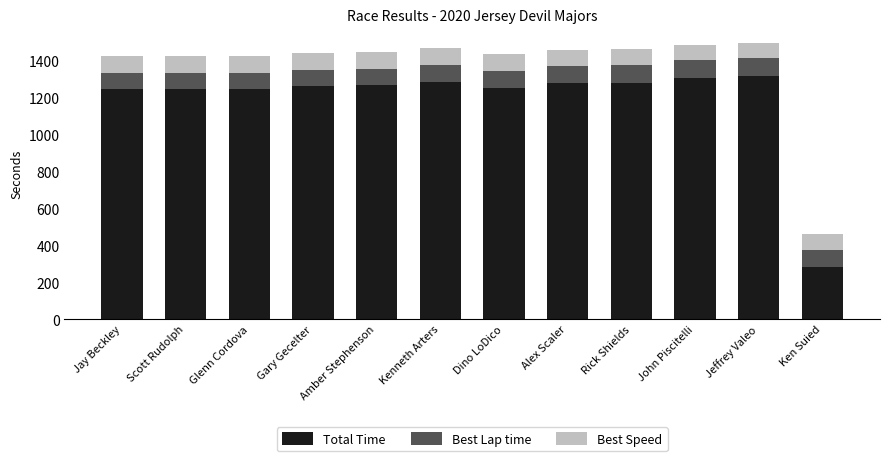

How many data points in Total Time are above 1267?

6